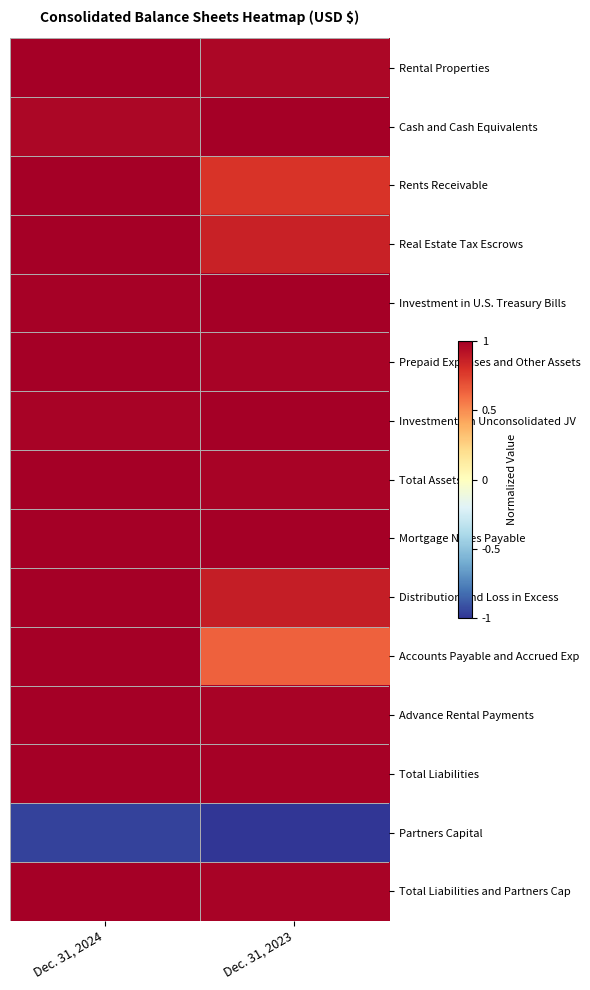

At which category is the sum across all series the highest?

Dec. 31, 2024